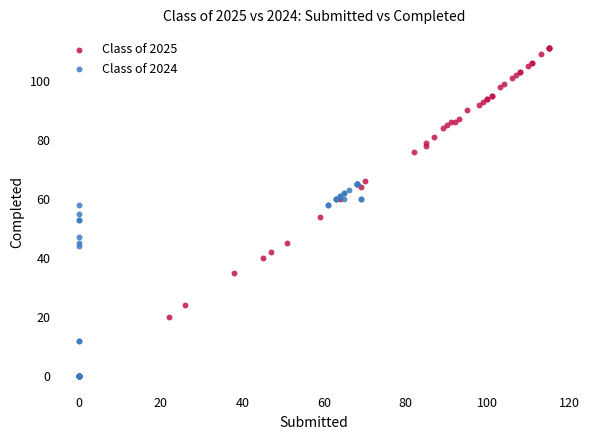

Which series has the largest Y range (max minus min)?

Class of 2025